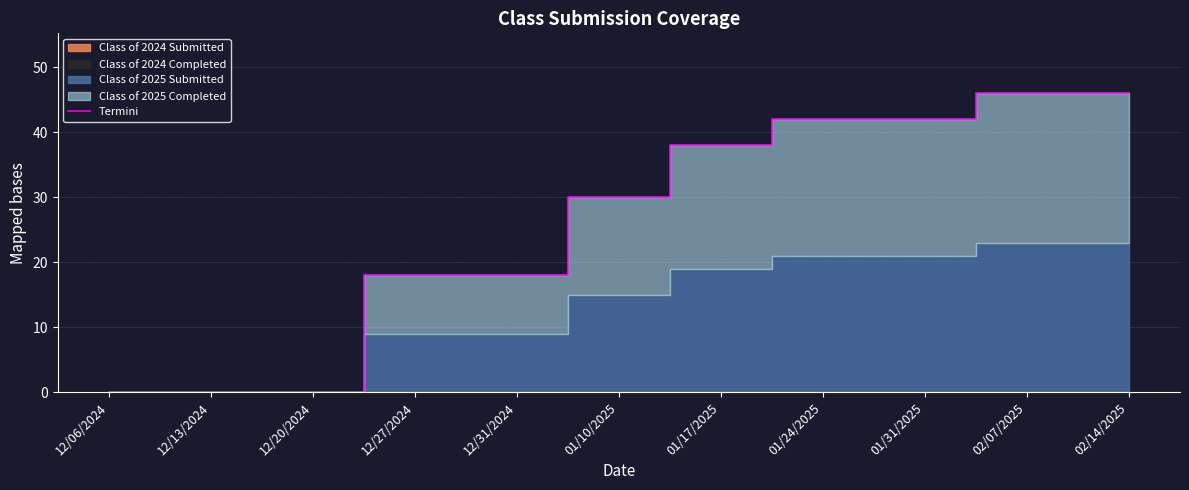

Rank the categories by value from lowest to highest.

12/06/2024, 12/13/2024, 12/20/2024, 12/27/2024, 12/31/2024, 01/10/2025, 01/17/2025, 01/24/2025, 01/31/2025, 02/07/2025, 02/14/2025